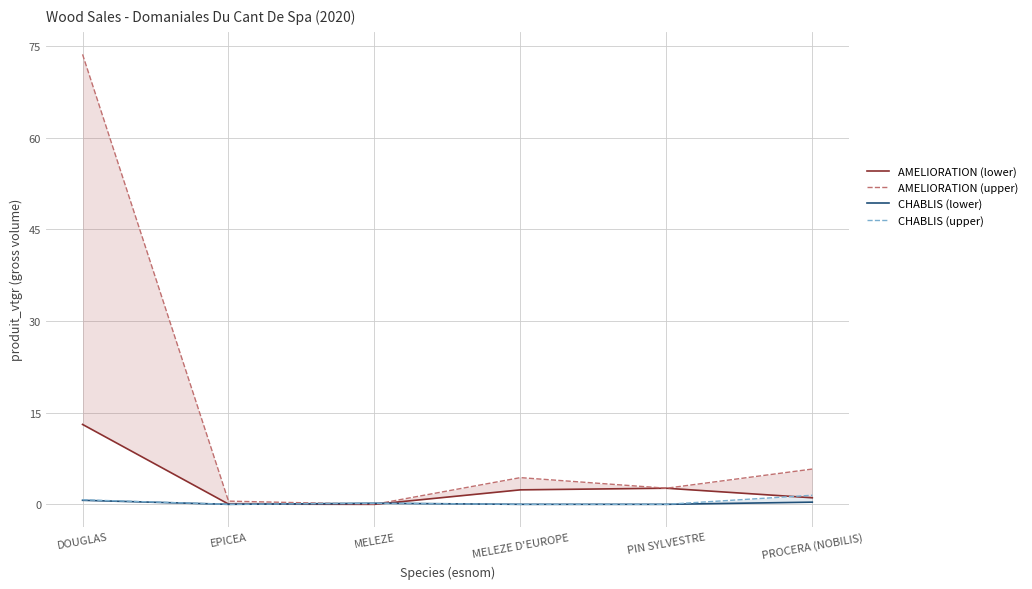

Rank the series by their maximum value, from highest to lowest.

AMELIORATION (upper), AMELIORATION (lower), CHABLIS (upper), CHABLIS (lower)